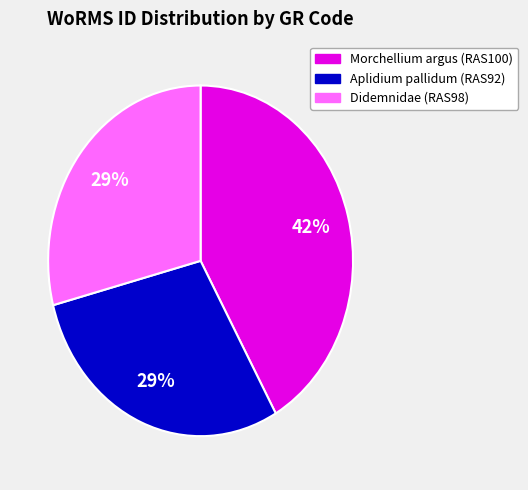

Do Morchellium argus (RAS100) and Aplidium pallidum (RAS92) together represent more than half of the pie?

Yes